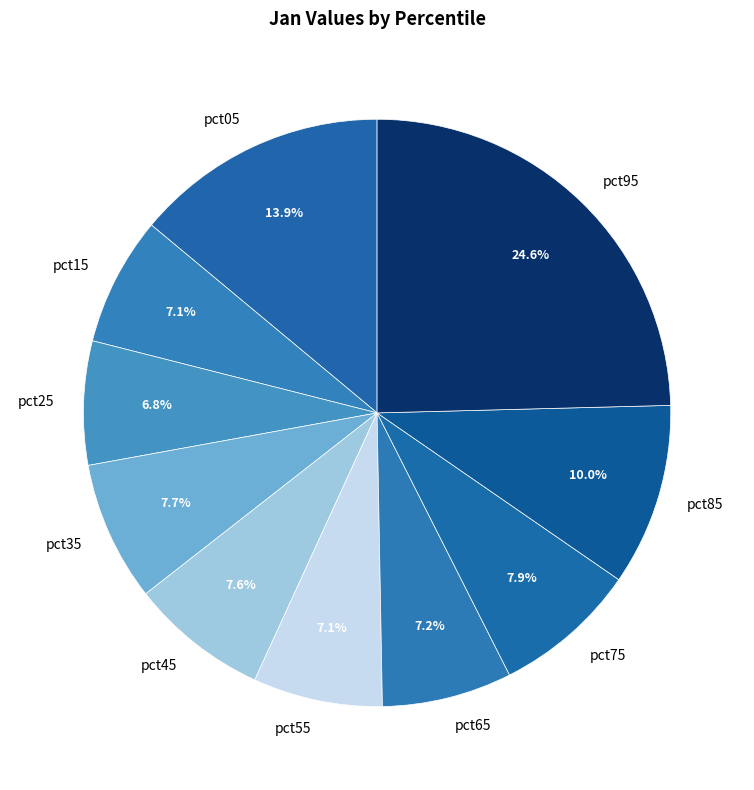

Count the number of slices in the pie.

10